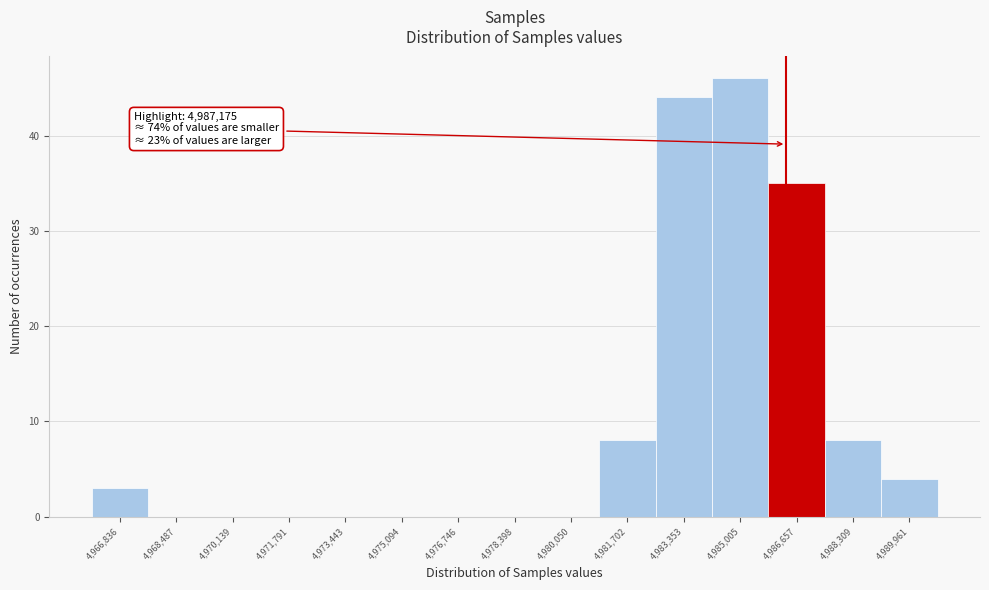

Reading right to left, list all the values displayed in this chart.

4,989,961=4	4,988,309=8	4,986,657=35	4,985,005=46	4,983,353=44	4,981,702=8	4,980,050=0	4,978,398=0	4,976,746=0	4,975,094=0	4,973,443=0	4,971,791=0	4,970,139=0	4,968,487=0	4,966,836=3